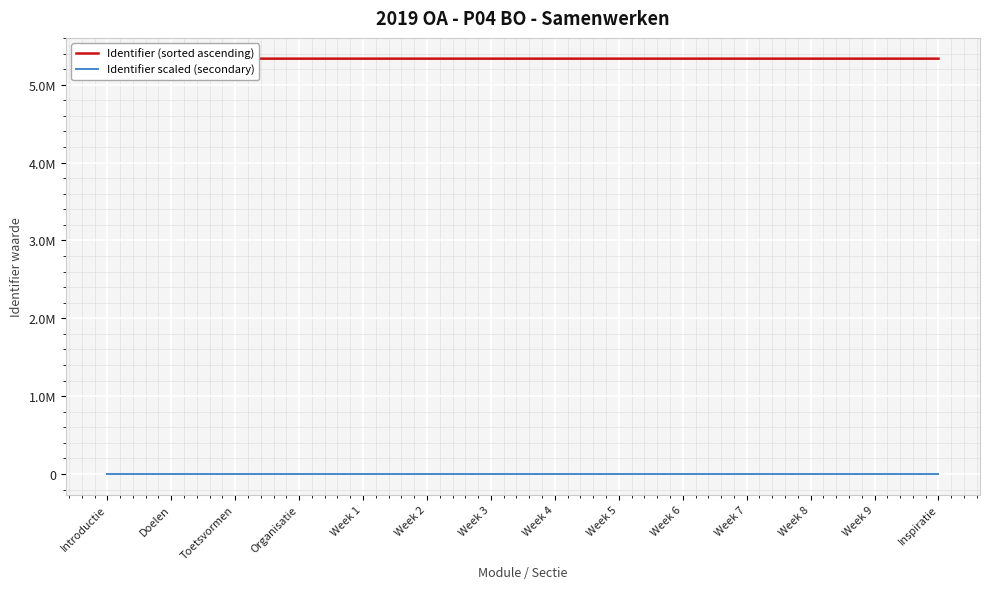

How many data points in Identifier (sorted ascending) are less than 5334260?

7